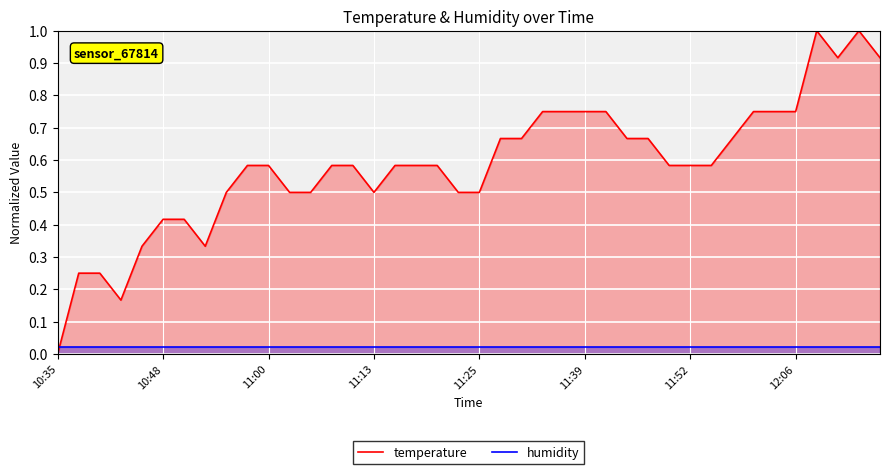

What is the value of the temperature point at the 17th from the left?

0.6